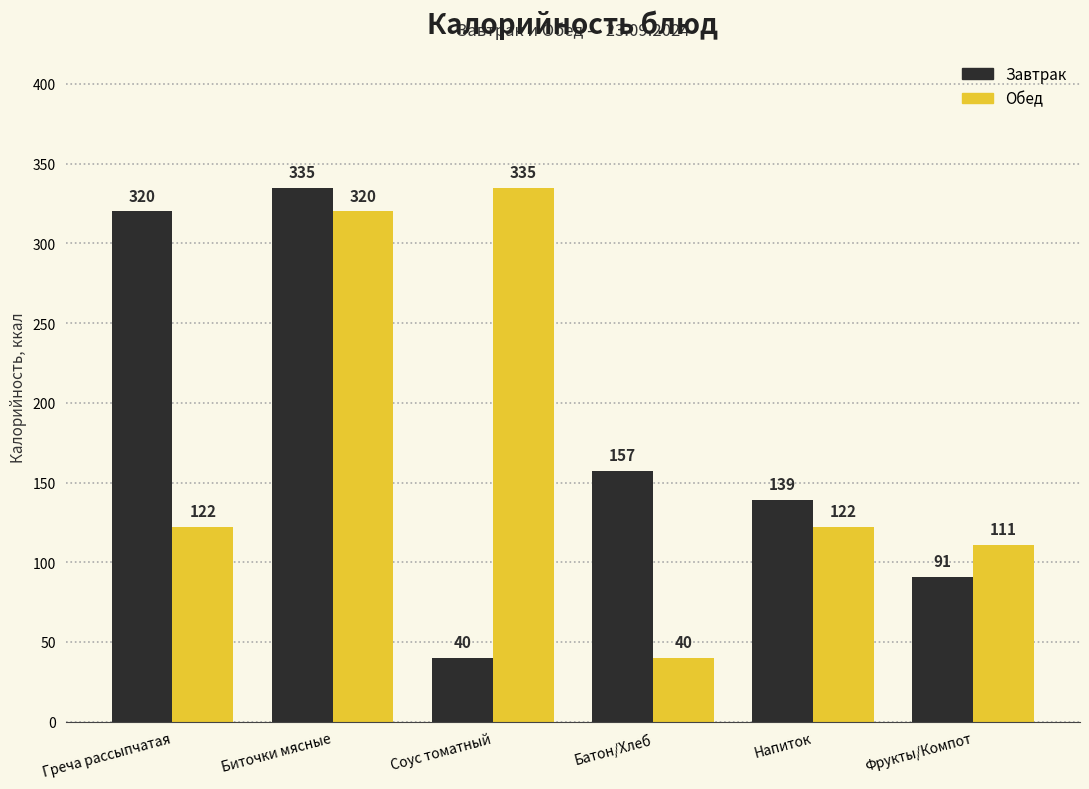

What is the sum of the Завтрак values at Соус томатный and Биточки мясные?

375